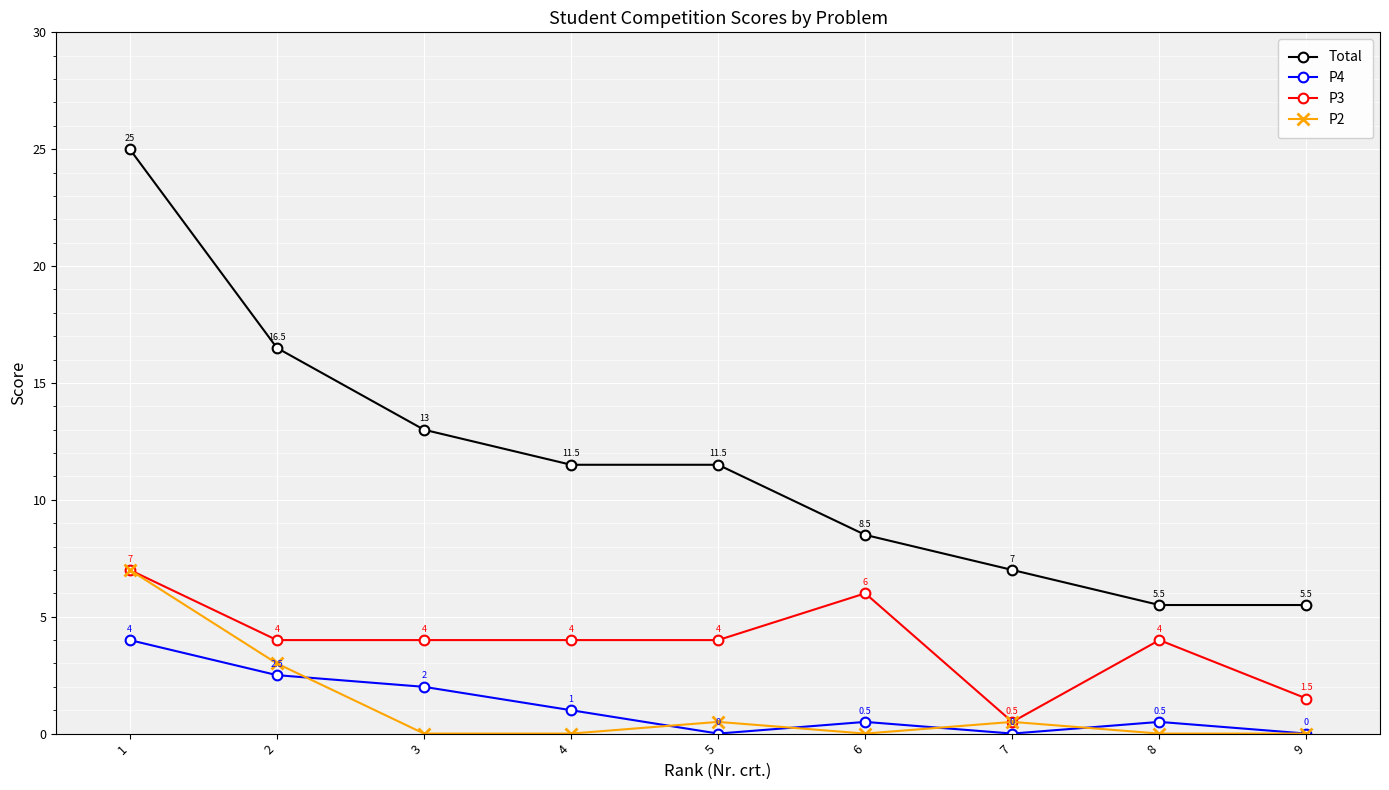

Does the chart have visible grid lines?

Yes